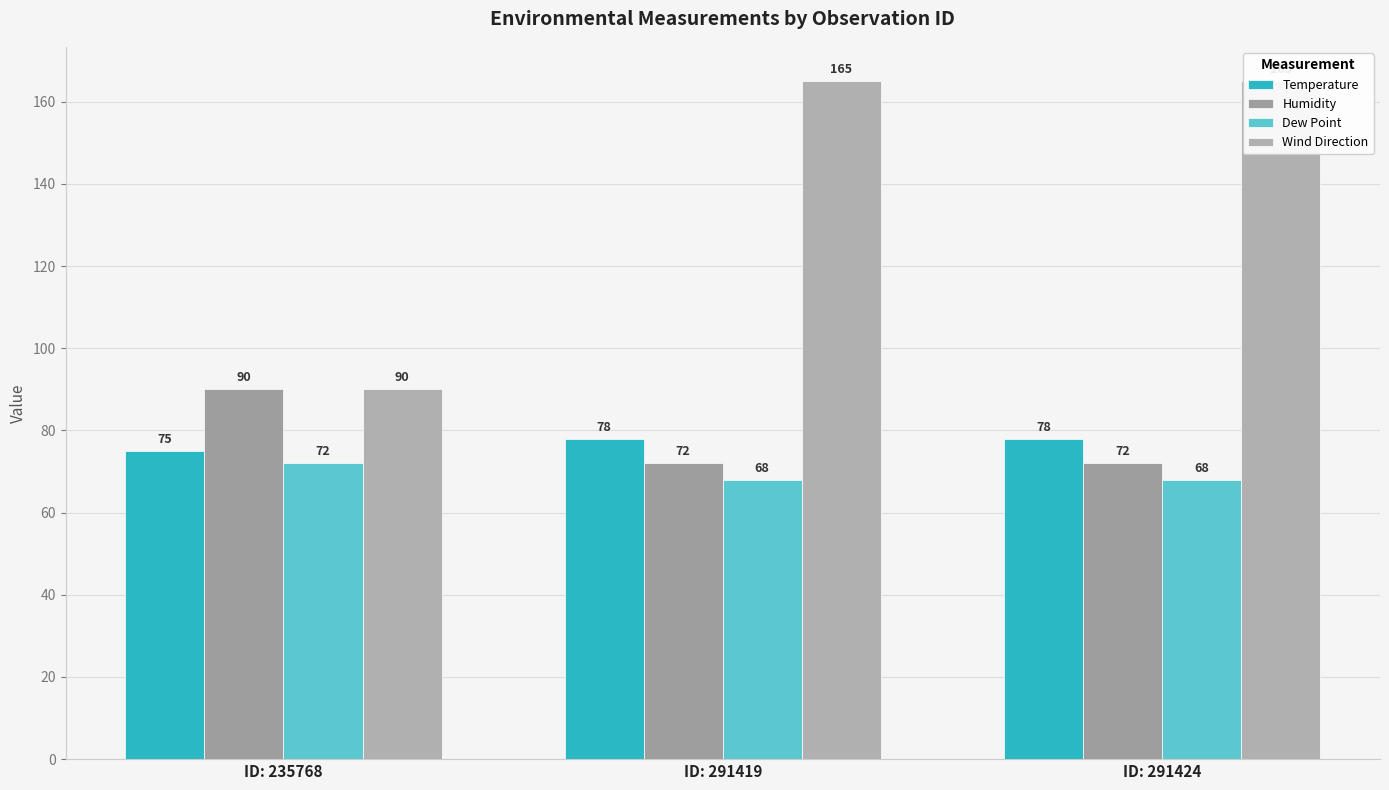

What is the sum of the Temperature values at ID: 291419 and ID: 291424?

156